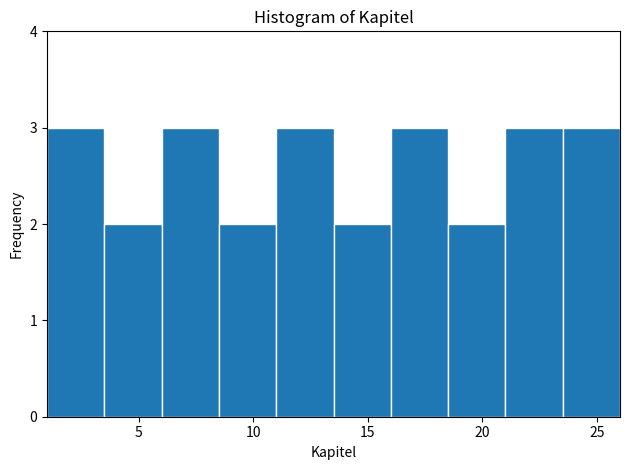

Reading left to right, transcribe this chart: for each bar, give the range it covers on the x-axis and its height. The values are not printed on the chart, so give them approximately, as read against the axis.

1.0 to 3.5: 3
3.5 to 6.0: 2
6.0 to 8.5: 3
8.5 to 11.0: 2
11.0 to 13.5: 3
13.5 to 16.0: 2
16.0 to 18.5: 3
18.5 to 21.0: 2
21.0 to 23.5: 3
23.5 to 26.0: 3